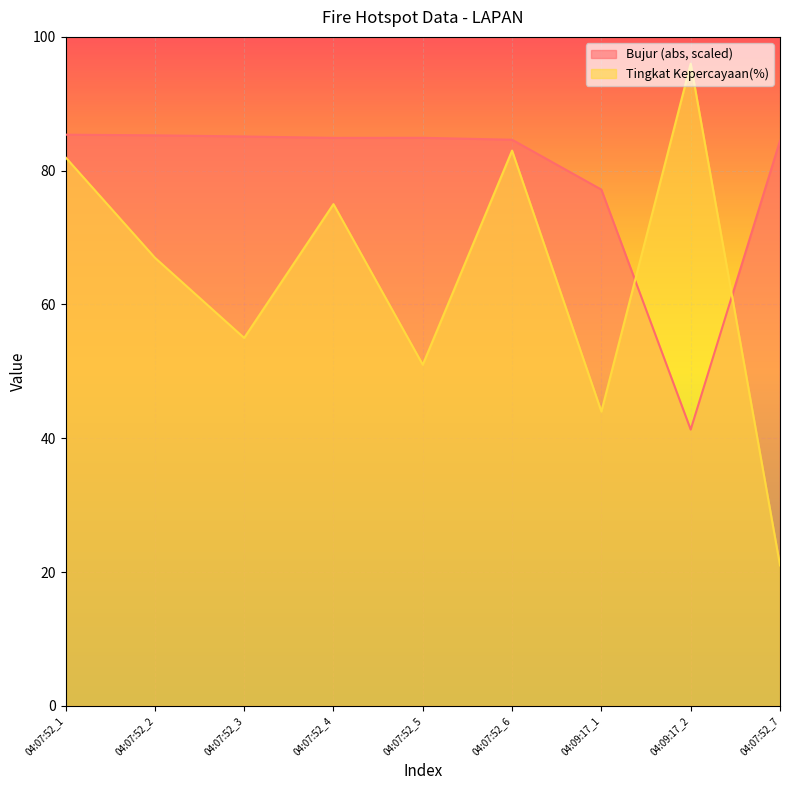

At how many categories does at least one series exceed 28?

9